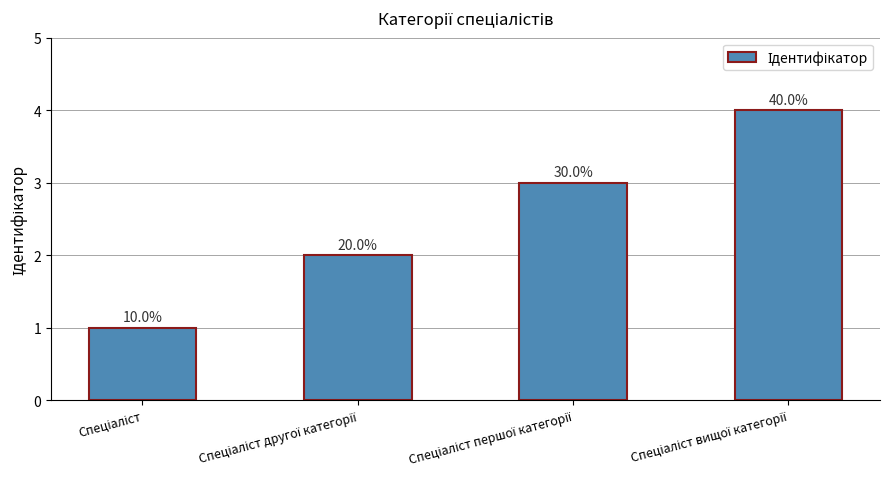

The value at Спеціаліст першої категорії is 2. True or false?

False